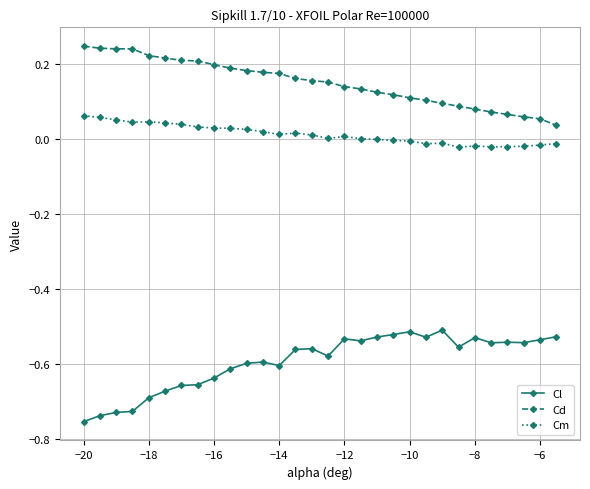

True or false: Cm and Cd intersect in this chart.

False